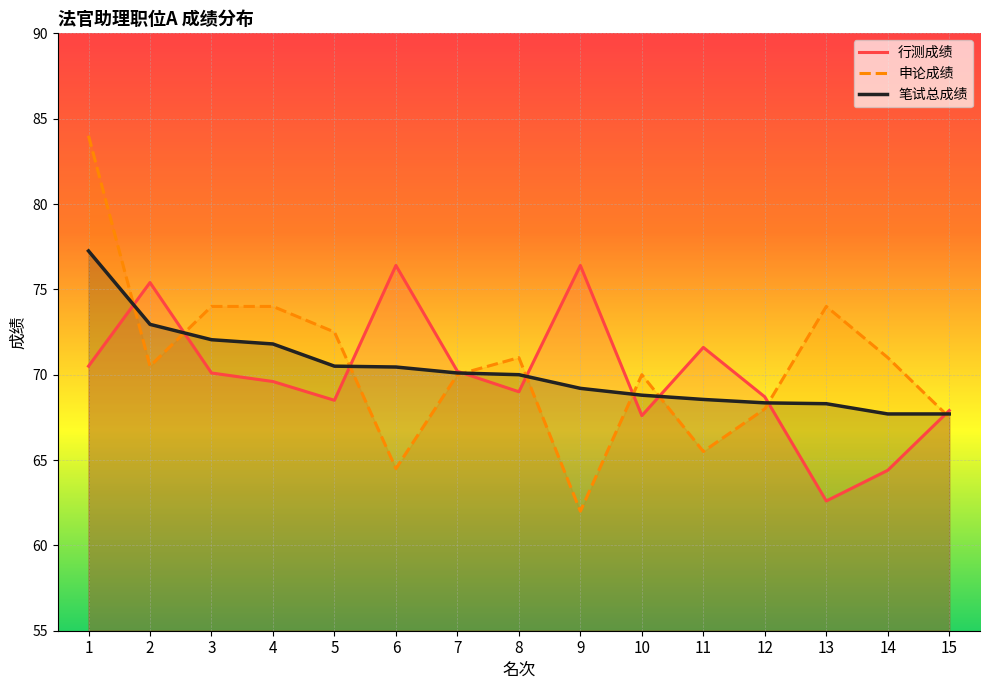

What is the value of the 申论成绩 point at the 7th from the left?

70.0